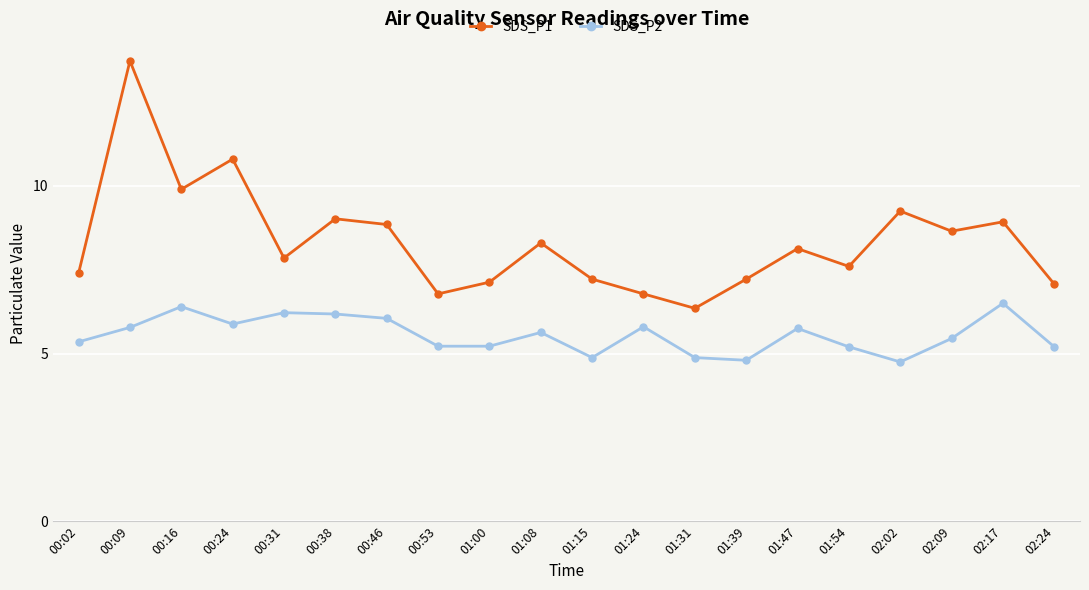

What are all the series names shown in the legend?

SDS_P1, SDS_P2